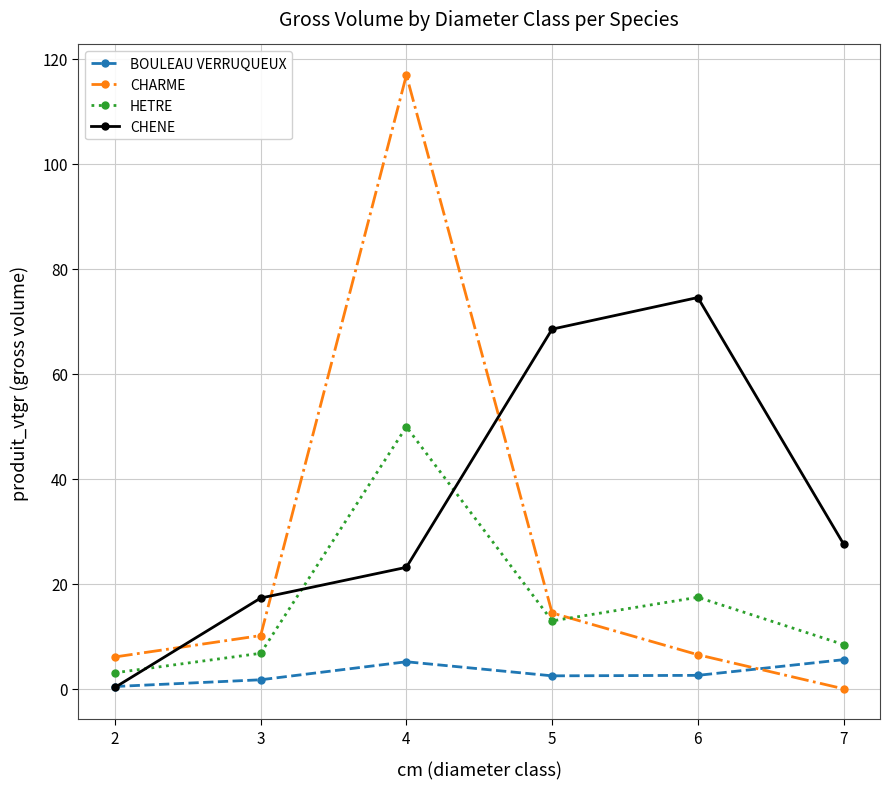

Rank the series by their maximum value, from lowest to highest.

BOULEAU VERRUQUEUX, HETRE, CHENE, CHARME